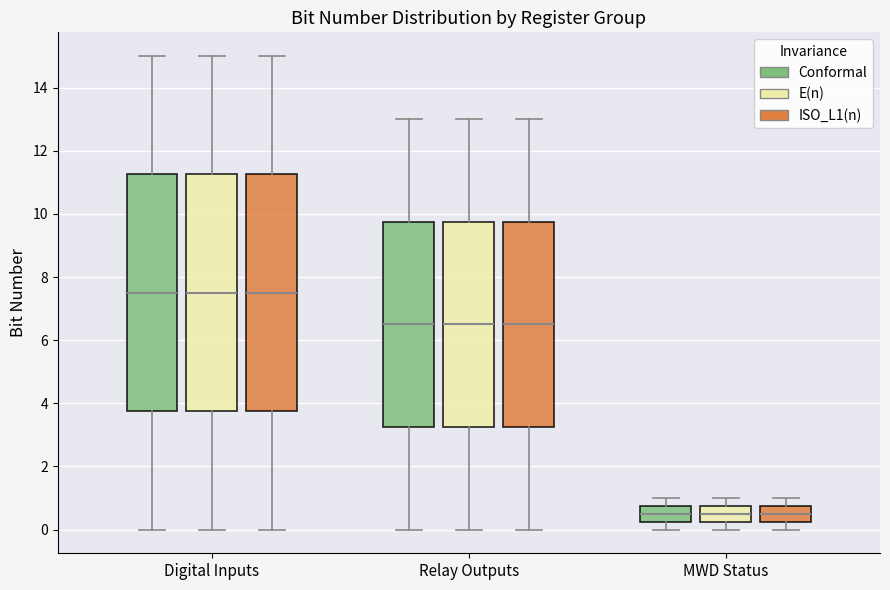

Reading left to right, read every box against the y-axis: the position of its median line, the range the box covers, and the ends of its whiskers. The values are not printed on the chart, so give them approximately, as read against the axis.

Digital Inputs (Conformal): median 7.6, box 3.8 to 11.2, whiskers 0.0 to 15.0
Digital Inputs (E(n)): median 7.6, box 3.8 to 11.2, whiskers 0.0 to 15.0
Digital Inputs (ISO_L1(n)): median 7.6, box 3.8 to 11.2, whiskers 0.0 to 15.0
Relay Outputs (Conformal): median 6.6, box 3.2 to 9.8, whiskers 0.0 to 13.0
Relay Outputs (E(n)): median 6.6, box 3.2 to 9.8, whiskers 0.0 to 13.0
Relay Outputs (ISO_L1(n)): median 6.6, box 3.2 to 9.8, whiskers 0.0 to 13.0
MWD Status (Conformal): median 0.6, box 0.2 to 0.8, whiskers 0.0 to 1.0
MWD Status (E(n)): median 0.6, box 0.2 to 0.8, whiskers 0.0 to 1.0
MWD Status (ISO_L1(n)): median 0.6, box 0.2 to 0.8, whiskers 0.0 to 1.0